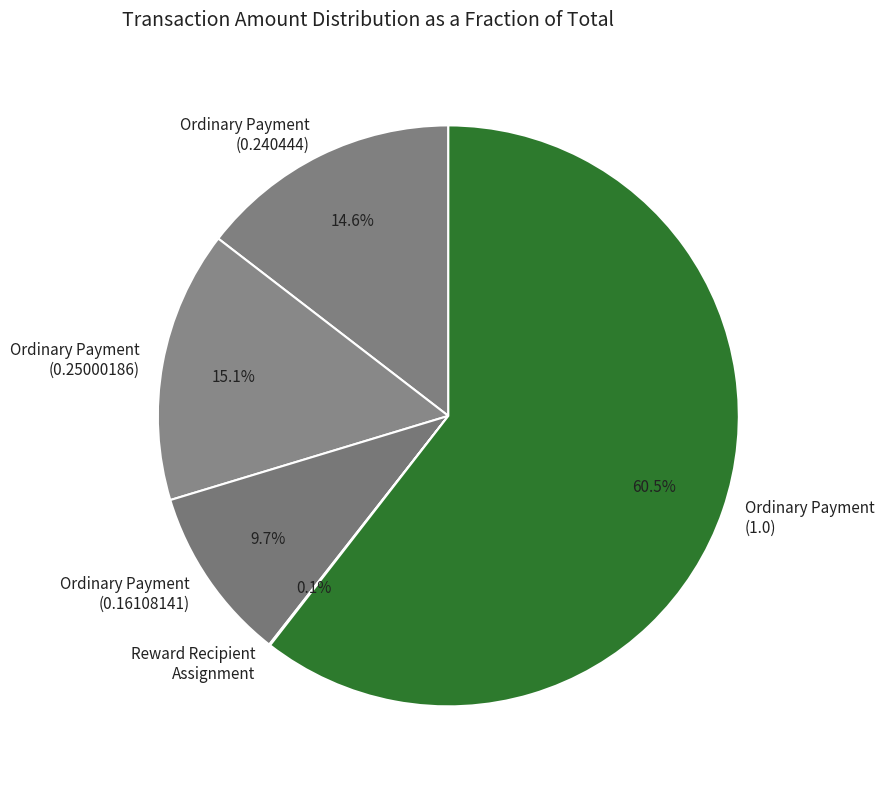

Is the sum of Ordinary Payment (0.16108141) and Ordinary Payment (0.240444) greater than half?

No